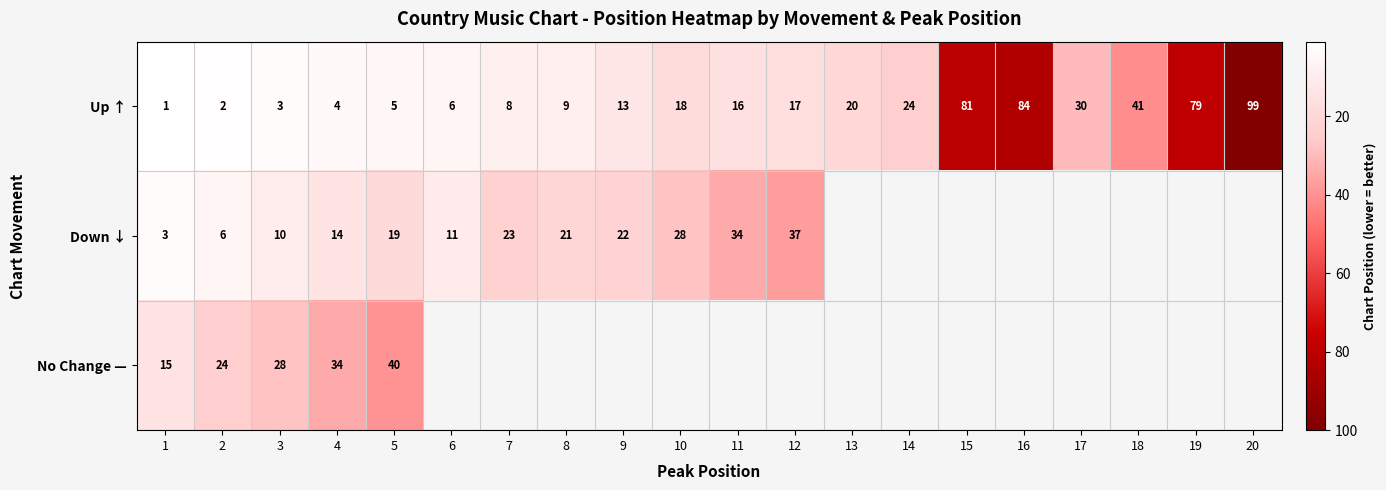

What is the difference between the Up ↑ values at 4 and 15?

77